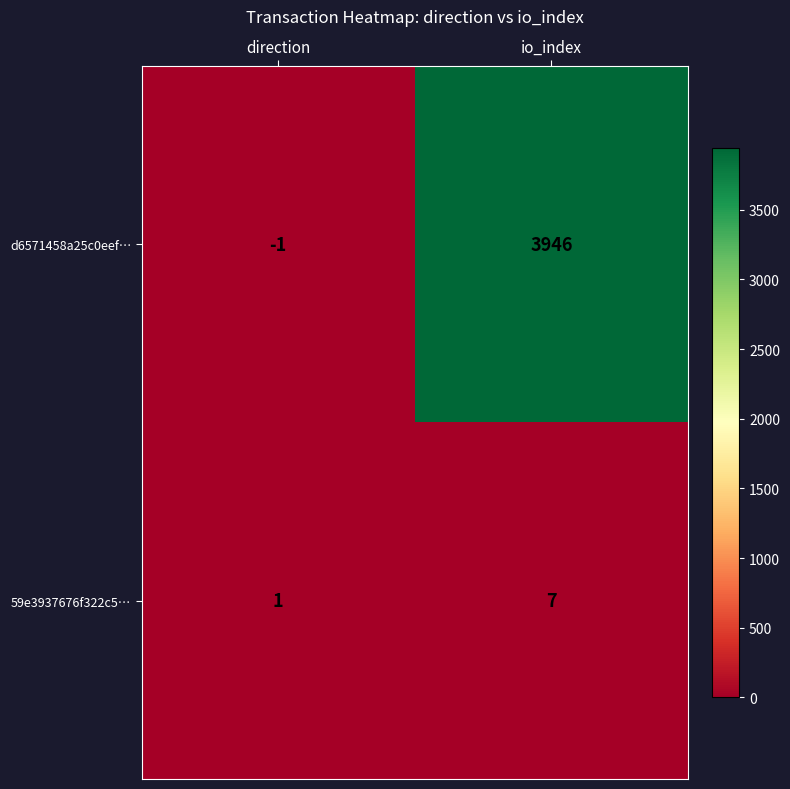

The 59e3937676f322c5… series shows 2 at direction. True or false?

False